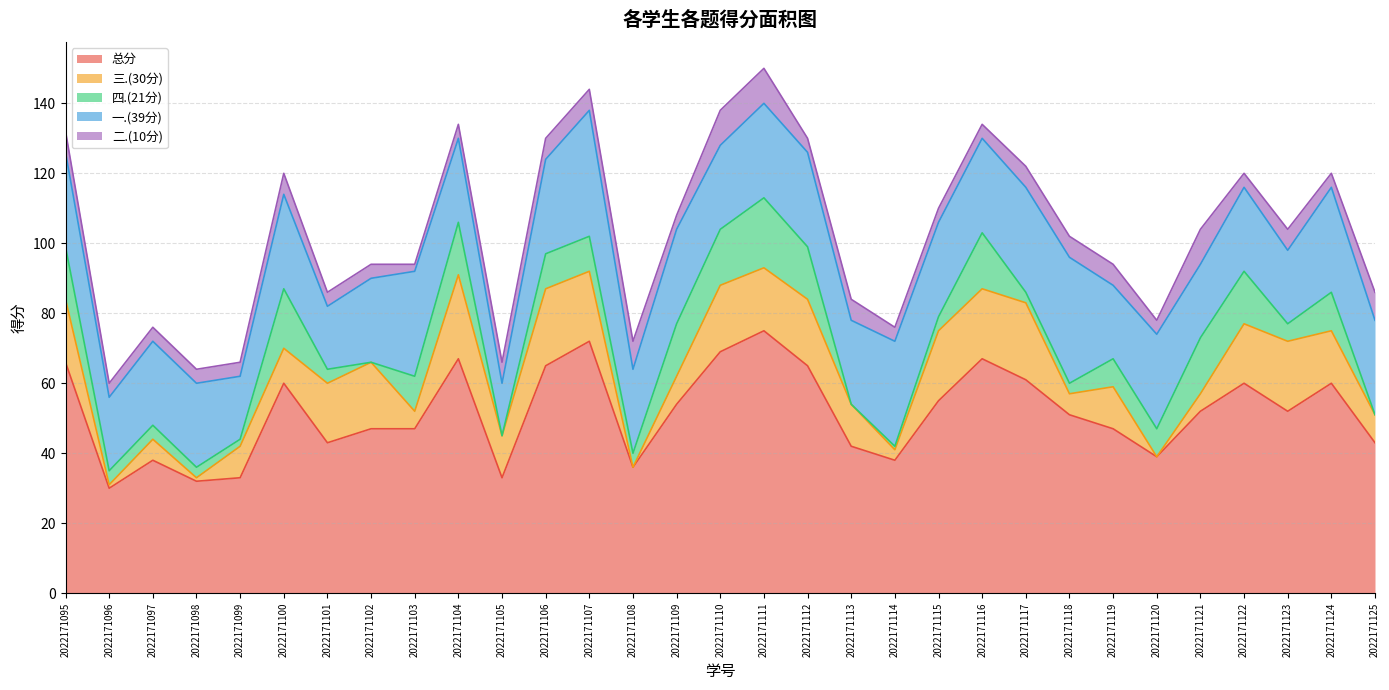

What is the difference between the maximum and minimum values in the 二.(10分) series?

8